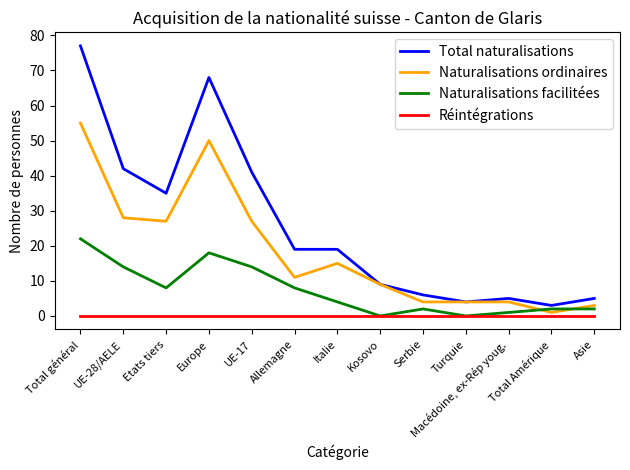

True or false: Réintégrations and Total naturalisations intersect in this chart.

False